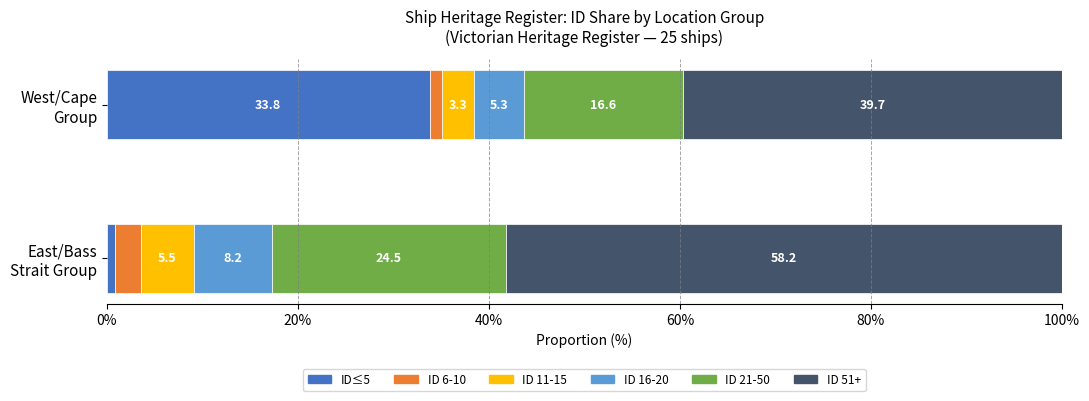

What is the difference between the maximum and minimum values in the ID≤5 series?

32.9